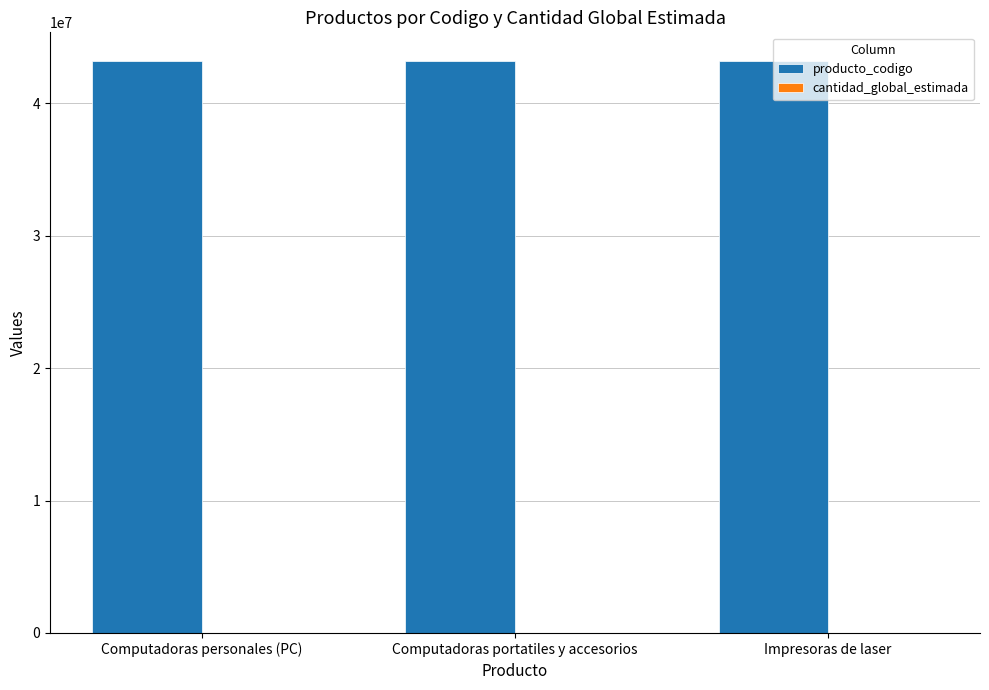

The producto_codigo series shows 18215072 at Computadoras personales (PC). True or false?

False